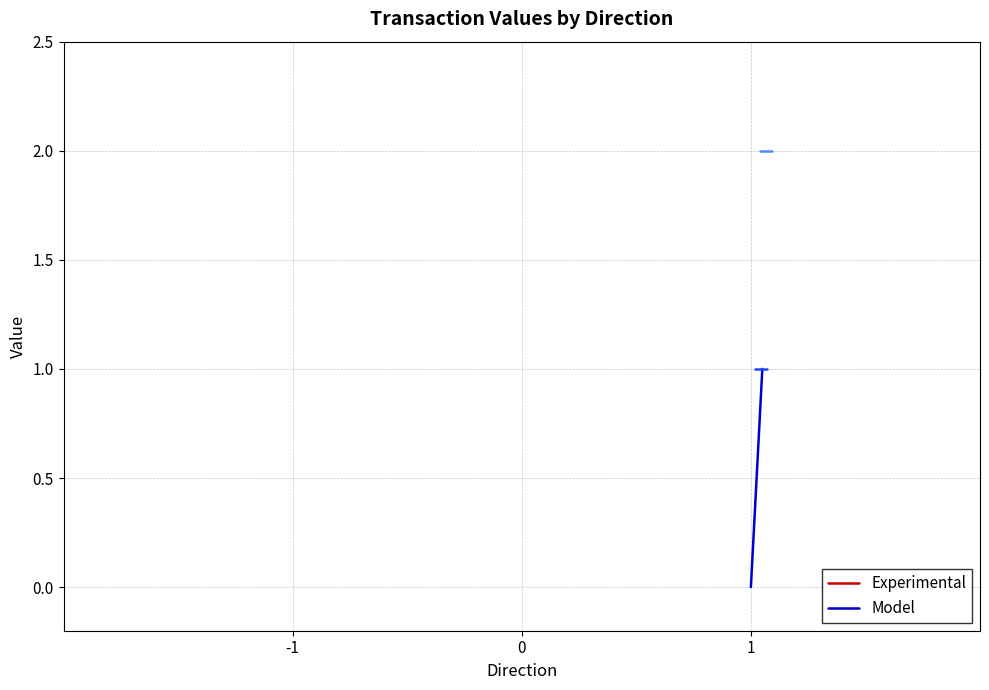

What is the value of the Model point at the 2nd from the left?

1